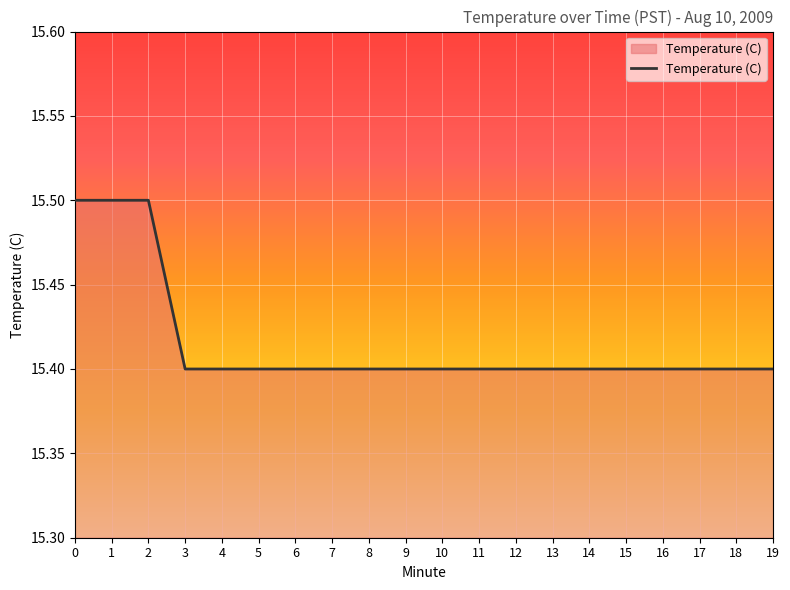

What value does the data have at 3?

15.4